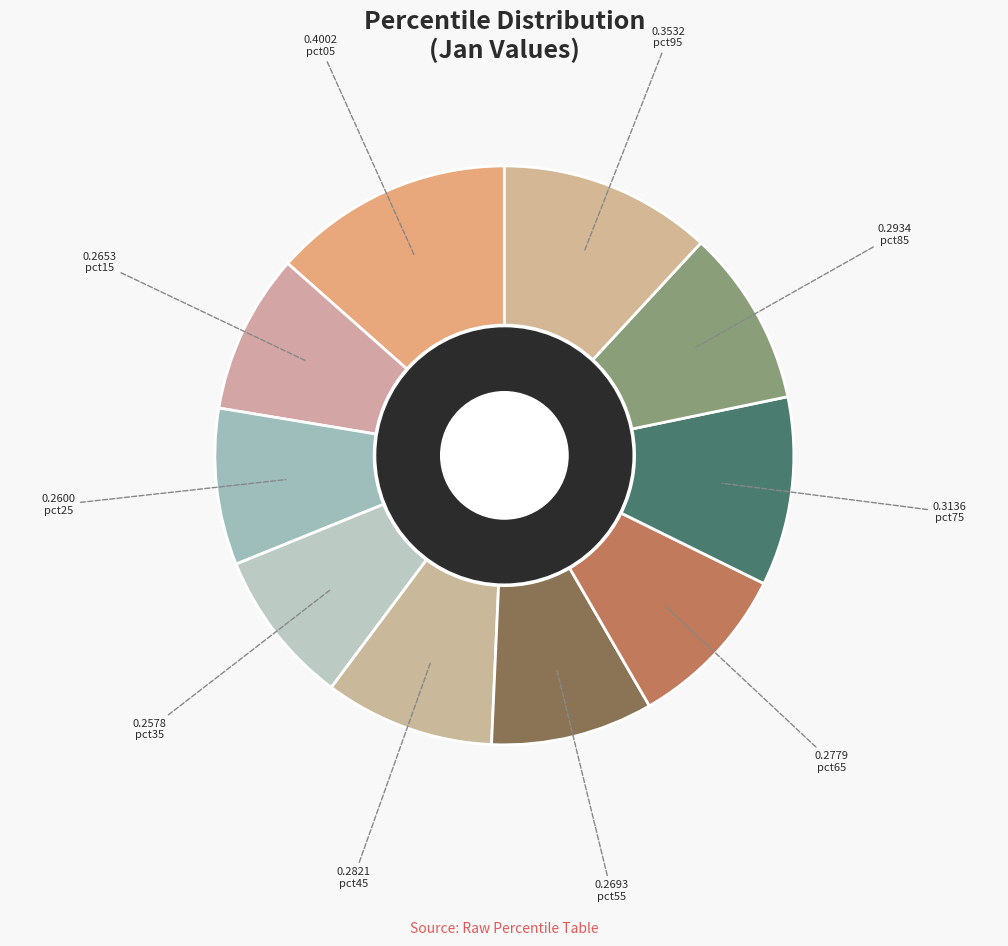

Rank the categories by value from lowest to highest.

pct35, pct25, pct15, pct55, pct65, pct45, pct85, pct75, pct95, pct05